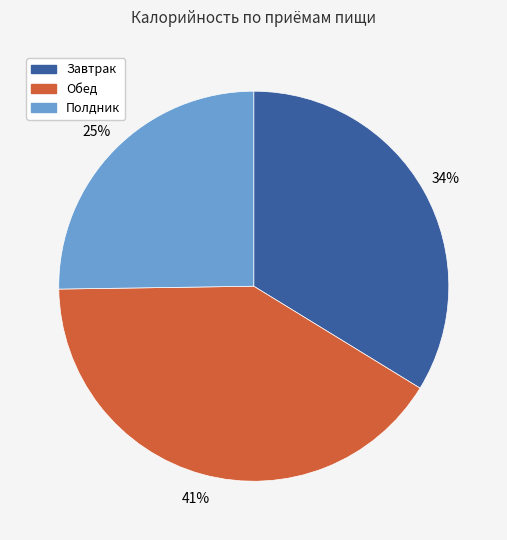

Is the sum of Полдник and Обед greater than half?

Yes